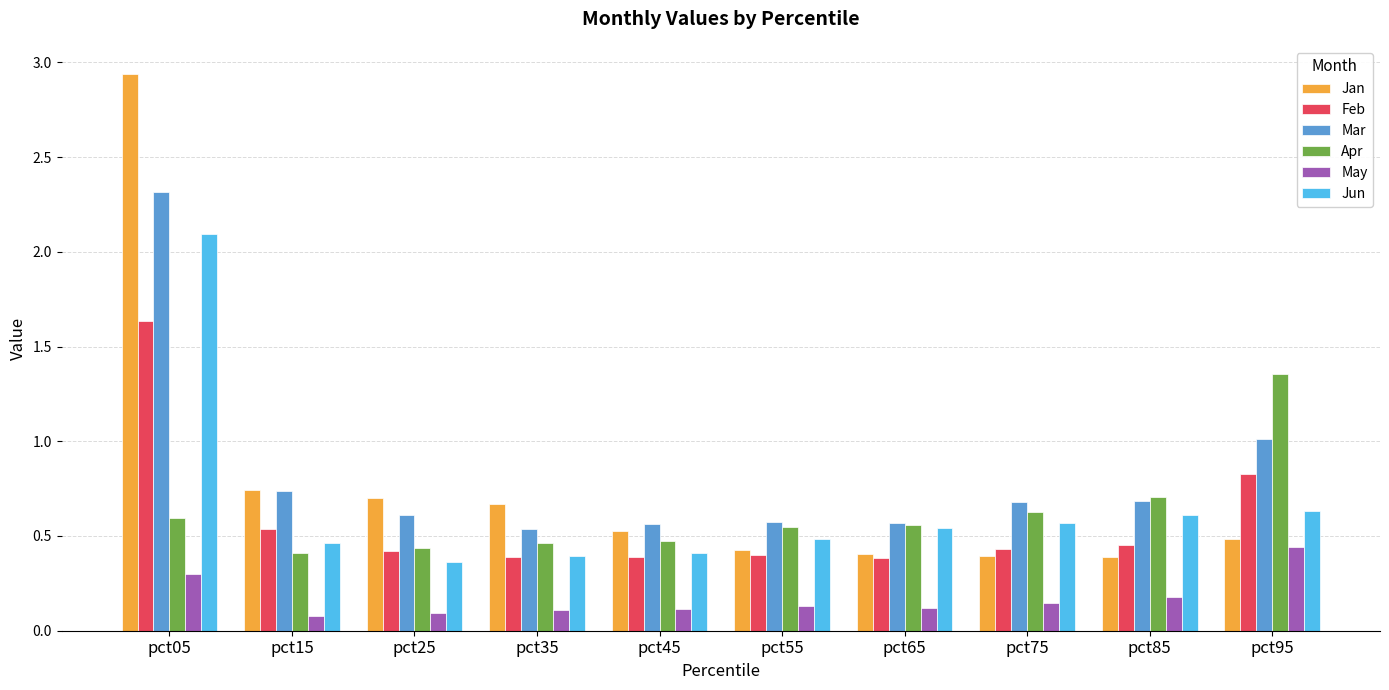

What are all the series names shown in the legend?

Jan, Feb, Mar, Apr, May, Jun